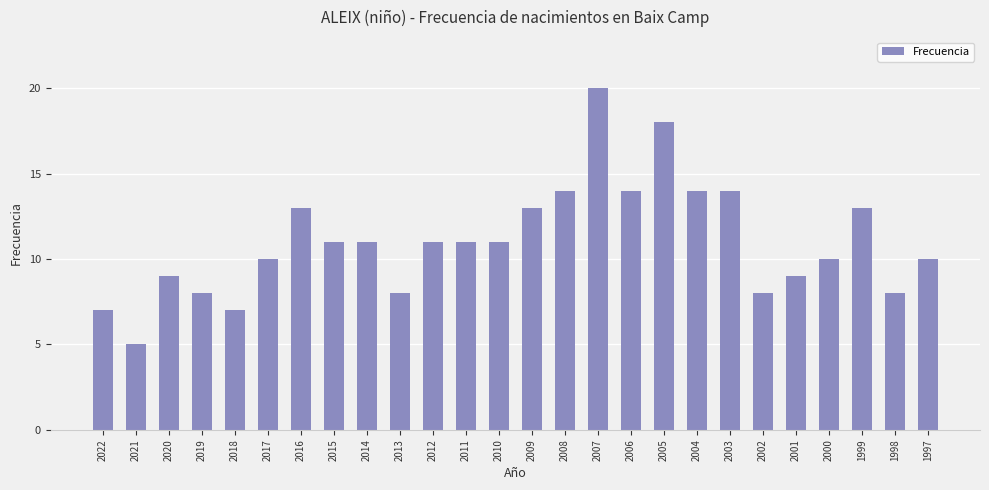

What is the smallest value displayed?

5